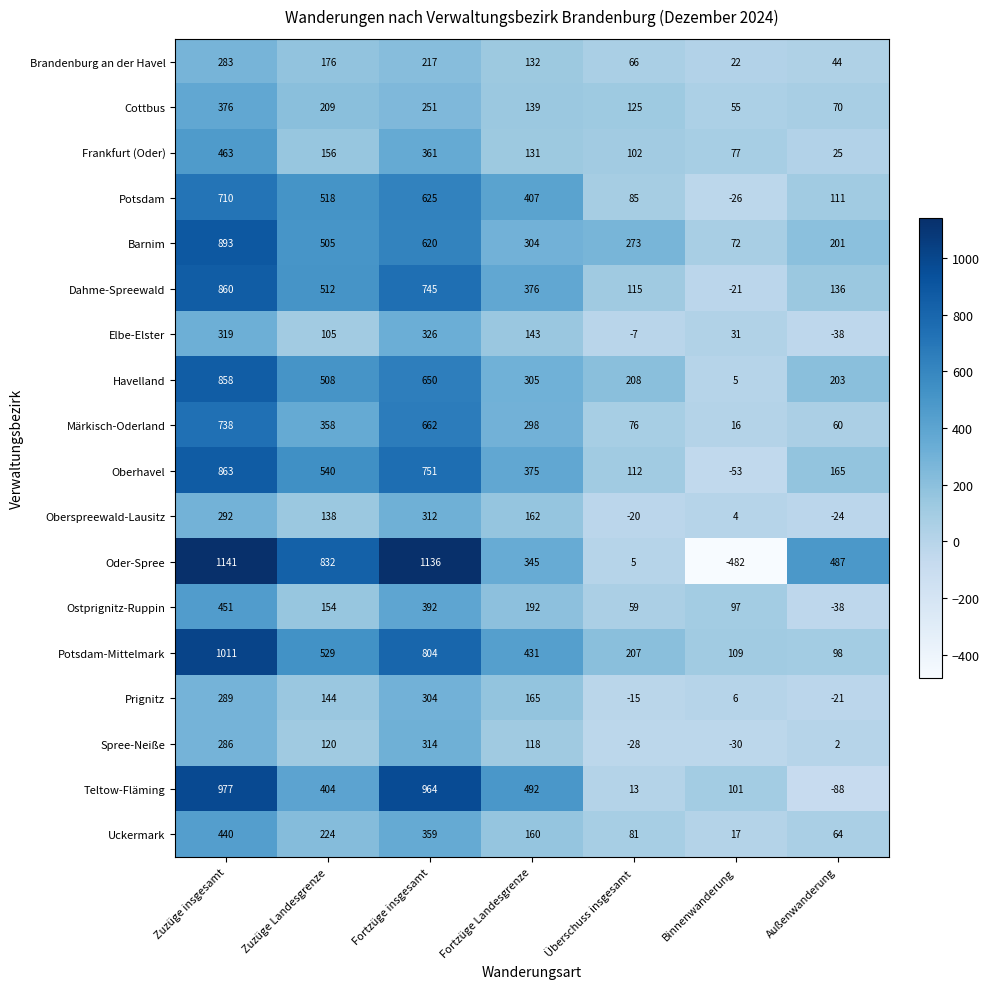

What is the difference between the maximum and second lowest values in the Dahme-Spreewald series?

745